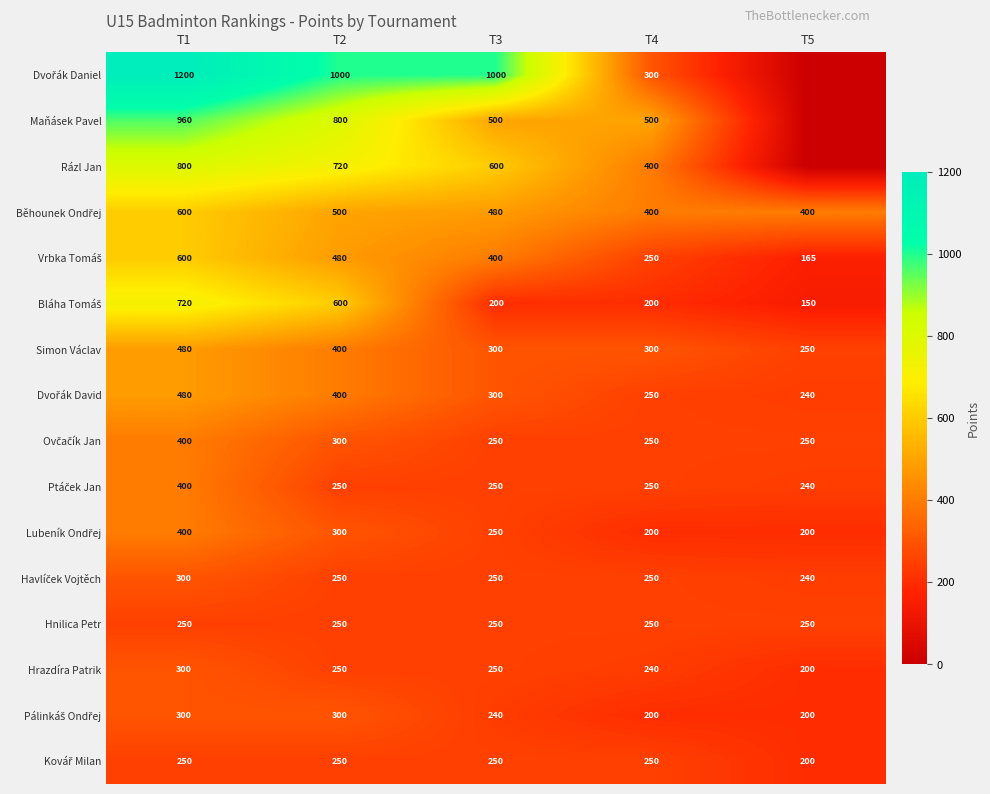

What value does the Hrazdíra Patrik series have at T5?

200